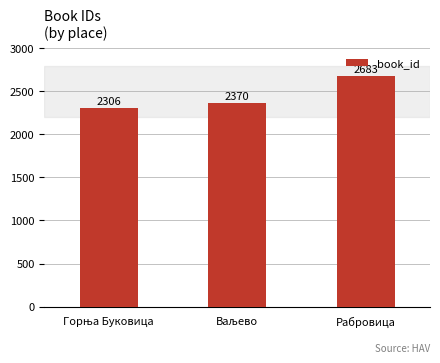

Which label corresponds to the largest value in the chart?

Рабровица